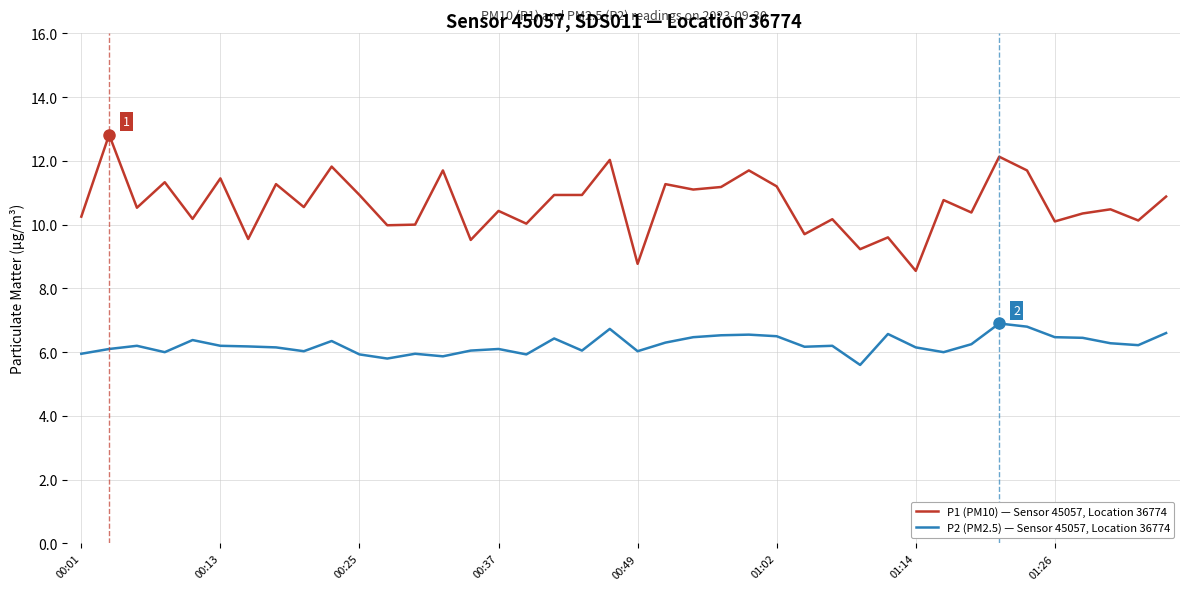

Which series has the largest range (max minus min)?

P1 (PM10) — Sensor 45057, Location 36774